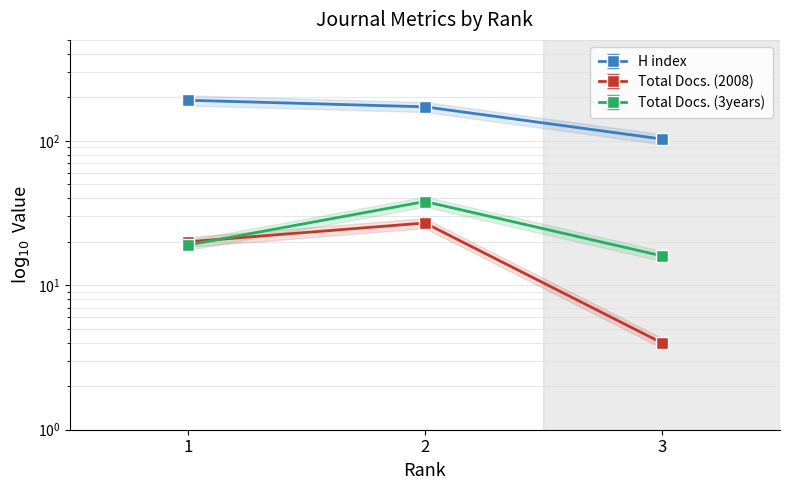

What is the difference between the Total Docs. (3years) values at 3 and 2?

22.0